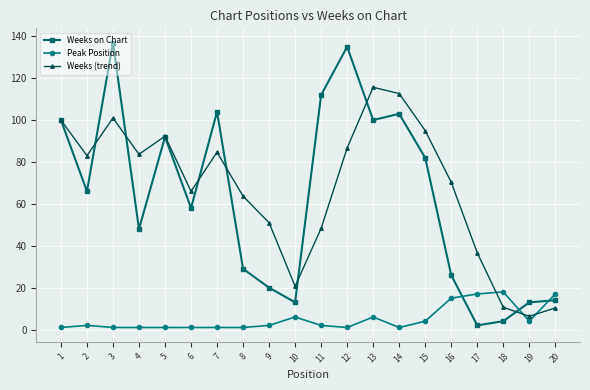

Where does the Weeks (trend) series first go above 83?

1